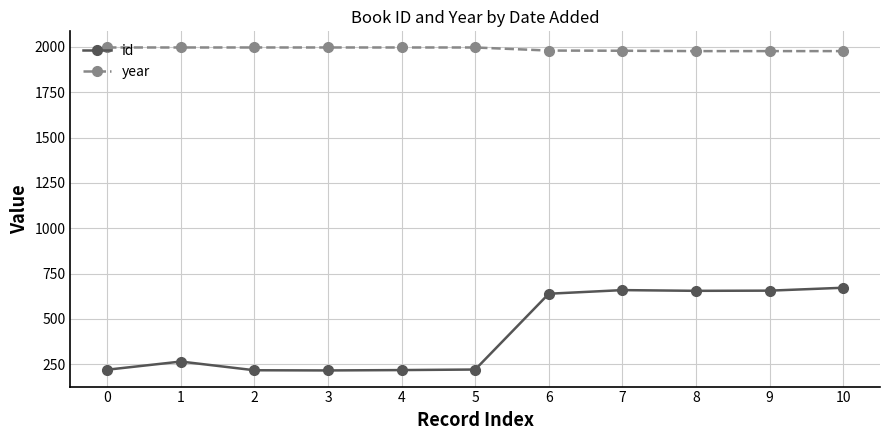

What is the lowest value of the year series?

1977